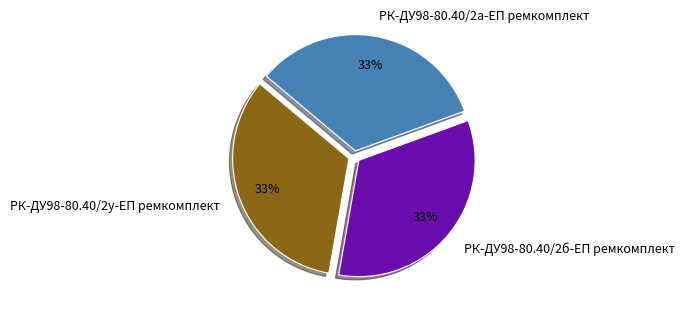

Does РК-ДУ98-80.40/2а-ЕП ремкомплект account for over 50% of the chart?

No